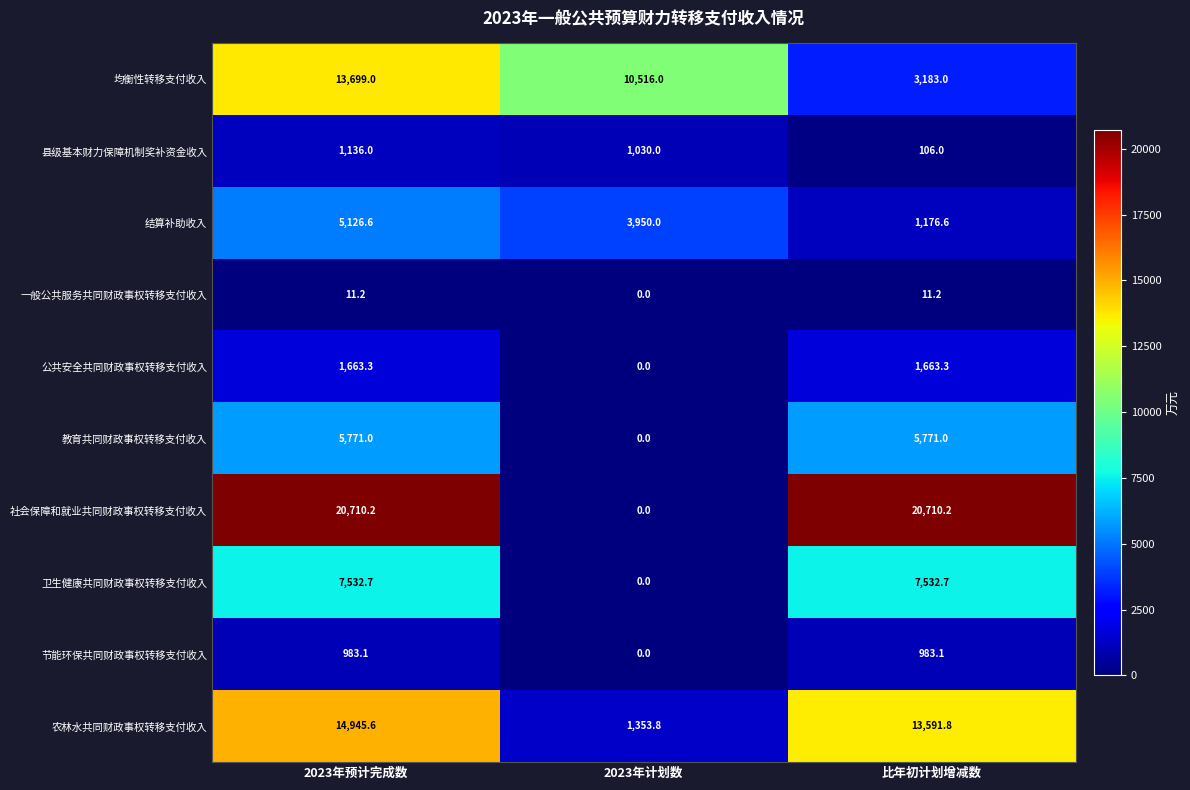

At which category is the sum across all series the highest?

2023年预计完成数